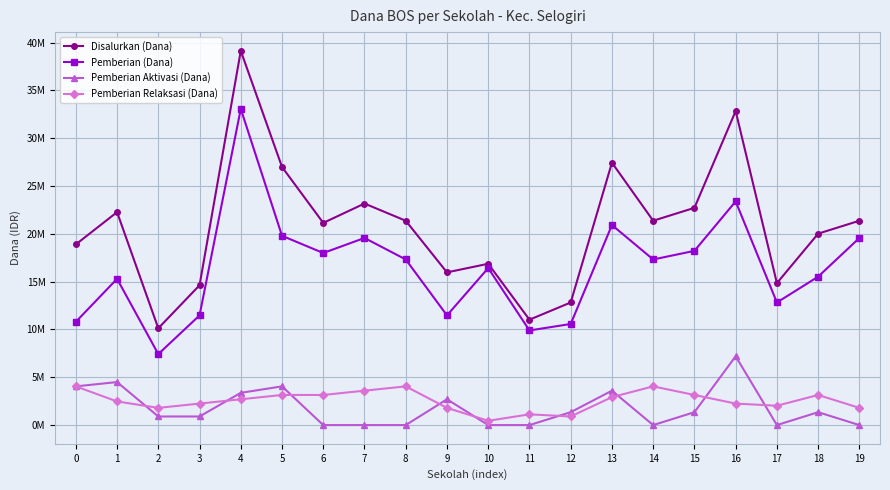

True or false: Pemberian Relaksasi (Dana) and Pemberian (Dana) cross at least once.

False